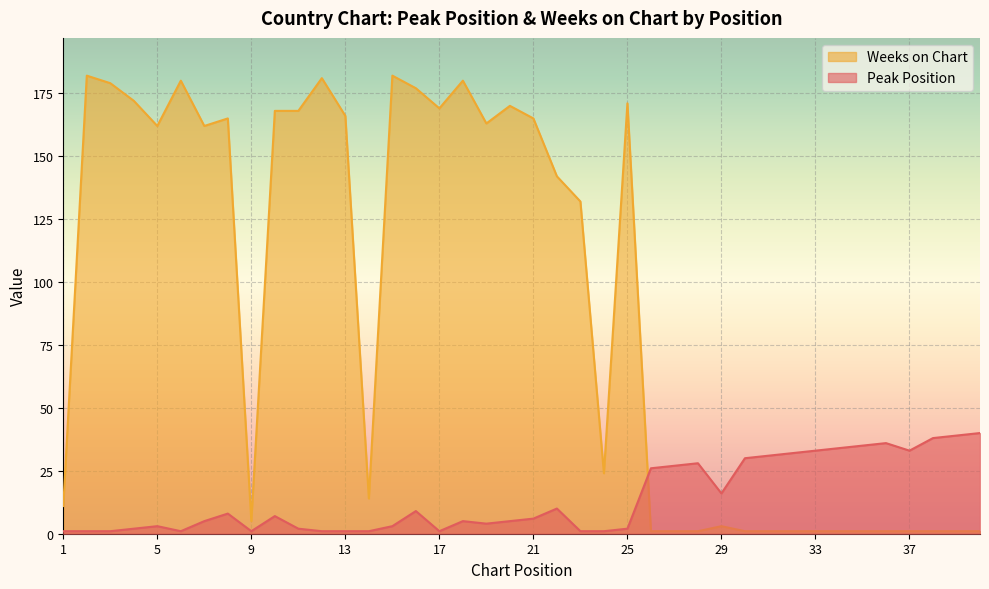

In Peak Position, how many points are lower than both neighbors (excluding endpoints)?

6